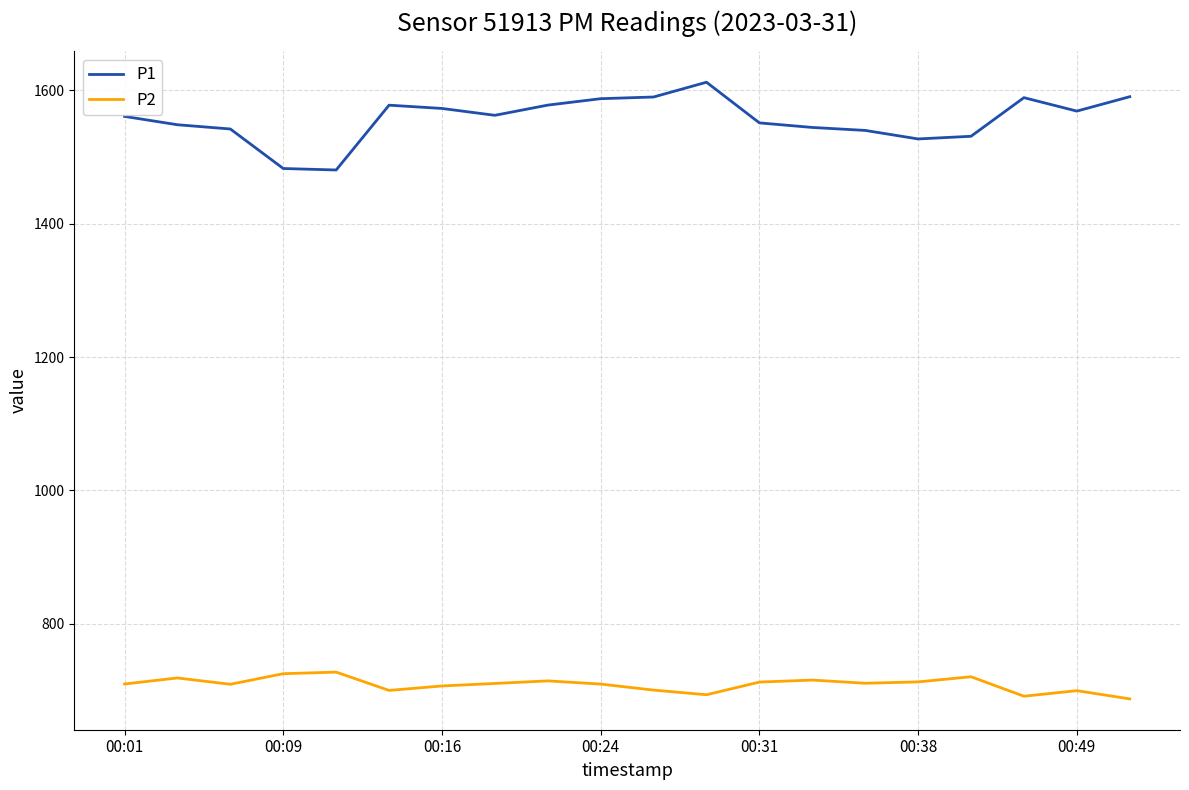

List the series in order of their overall mean, highest first.

P1, P2